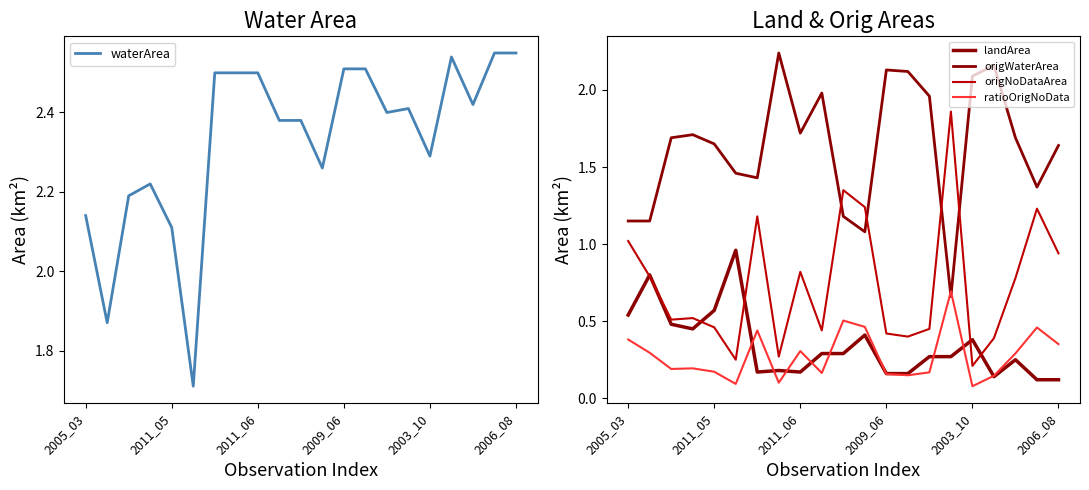

Where does the waterArea series first go above 2?

2005_03